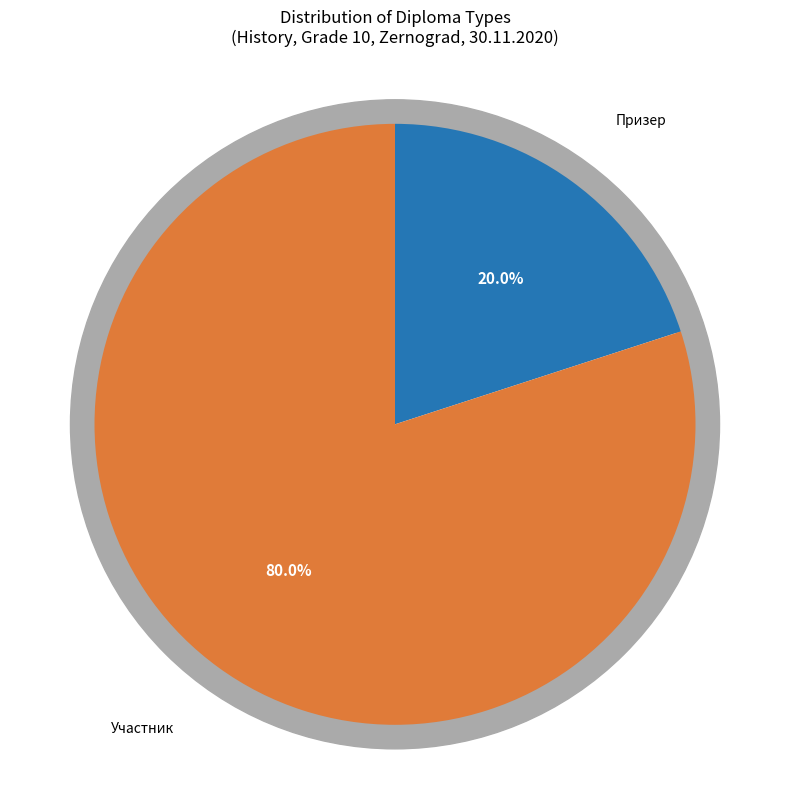

Do Призер and Участник together represent more than half of the pie?

Yes